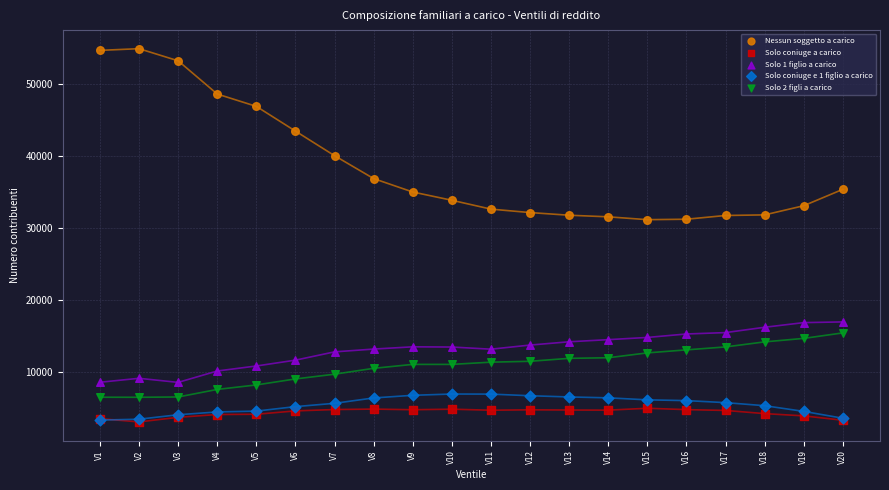

Which series reaches the maximum Y coordinate?

Nessun soggetto a carico